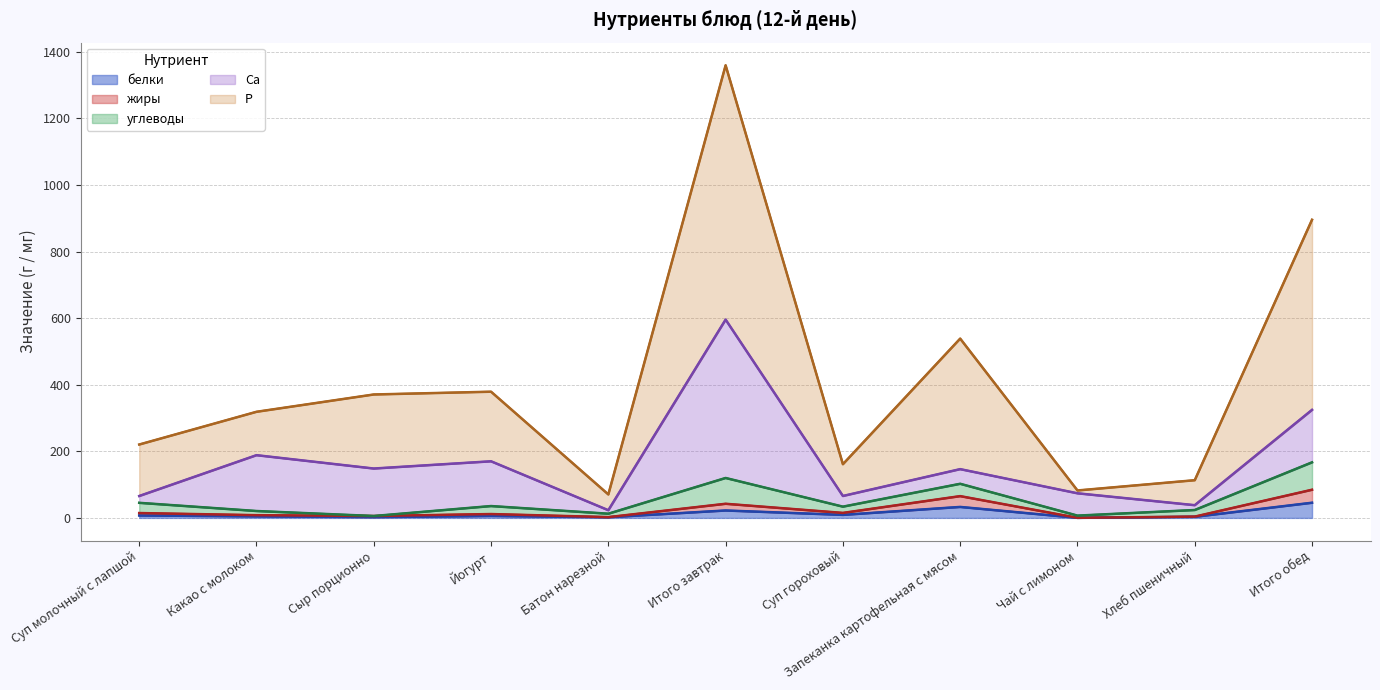

Rank the series by their maximum value, from lowest to highest.

белки, жиры, углеводы, Ca, P